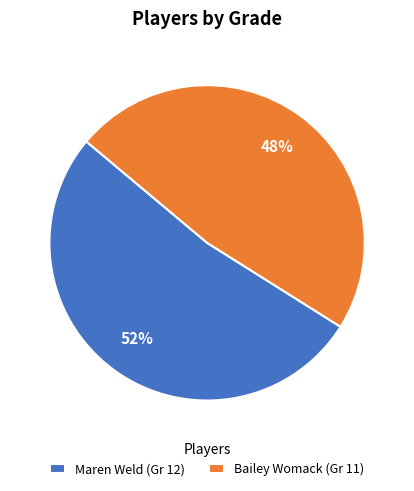

Do Bailey Womack (Gr 11) and Maren Weld (Gr 12) together represent more than half of the pie?

Yes